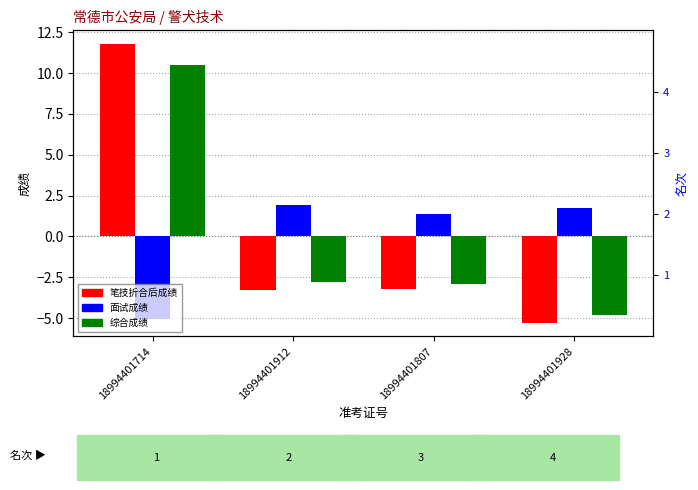

Which label corresponds to the smallest value in the chart?

18994401928